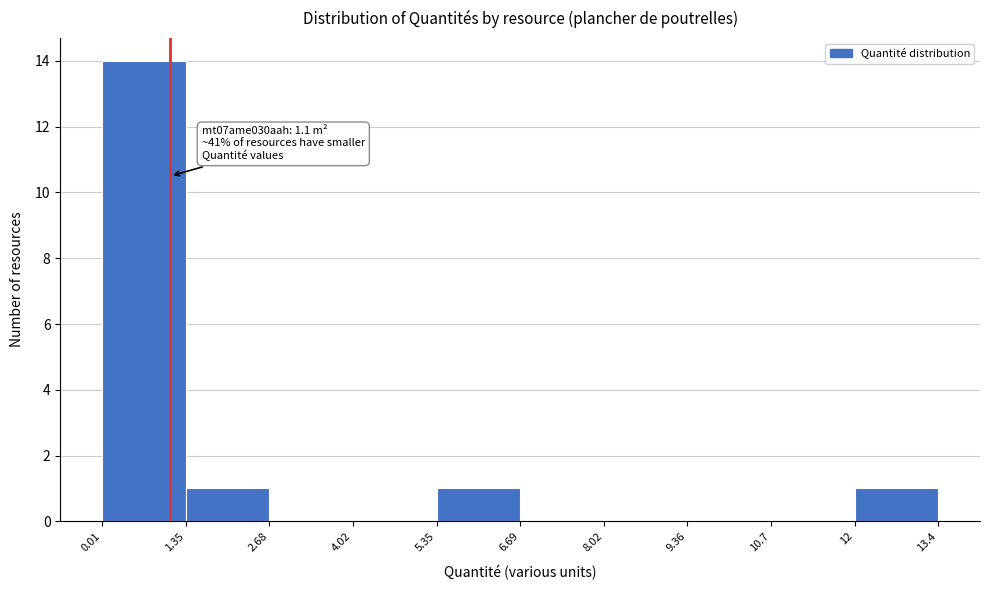

Which range on the x-axis has the tallest bar?

0.01 to 1.35